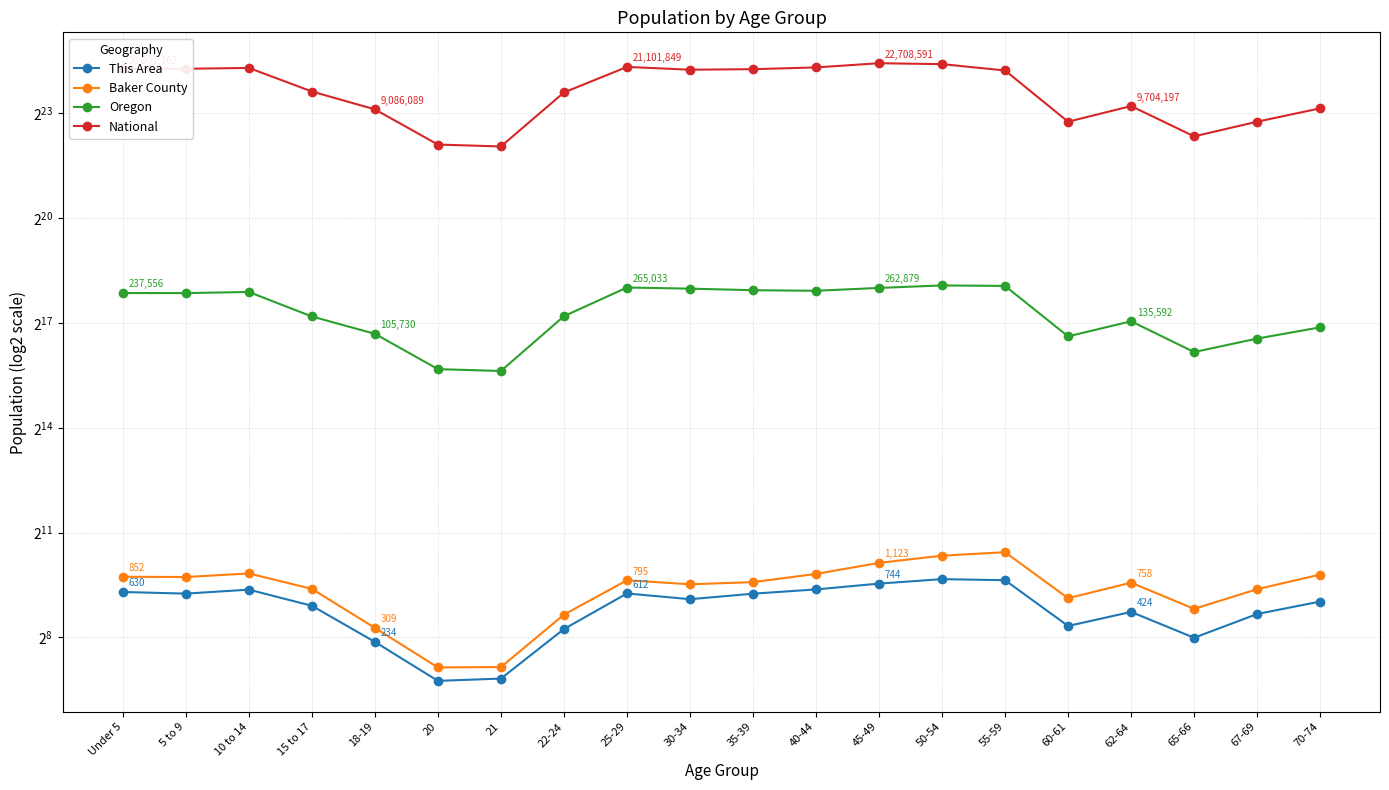

Read the Oregon value at 22-24.

150011